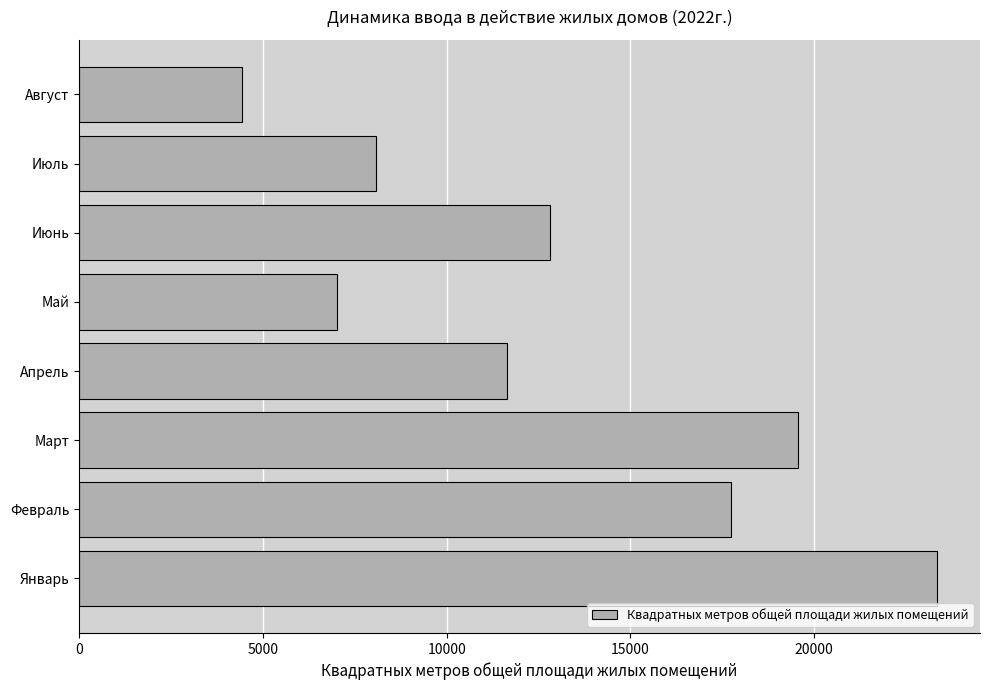

Rank the categories by value from highest to lowest.

Январь, Март, Февраль, Июнь, Апрель, Июль, Май, Август